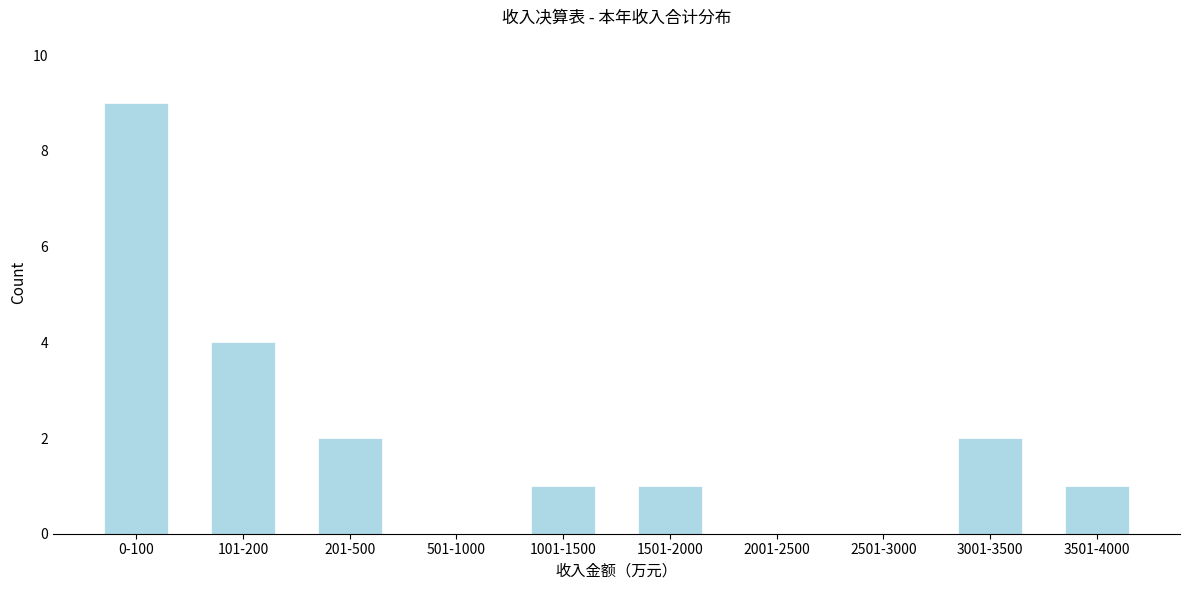

Reading left to right, list all the values displayed in this chart.

0-100=9	101-200=4	201-500=2	501-1000=0	1001-1500=1	1501-2000=1	2001-2500=0	2501-3000=0	3001-3500=2	3501-4000=1